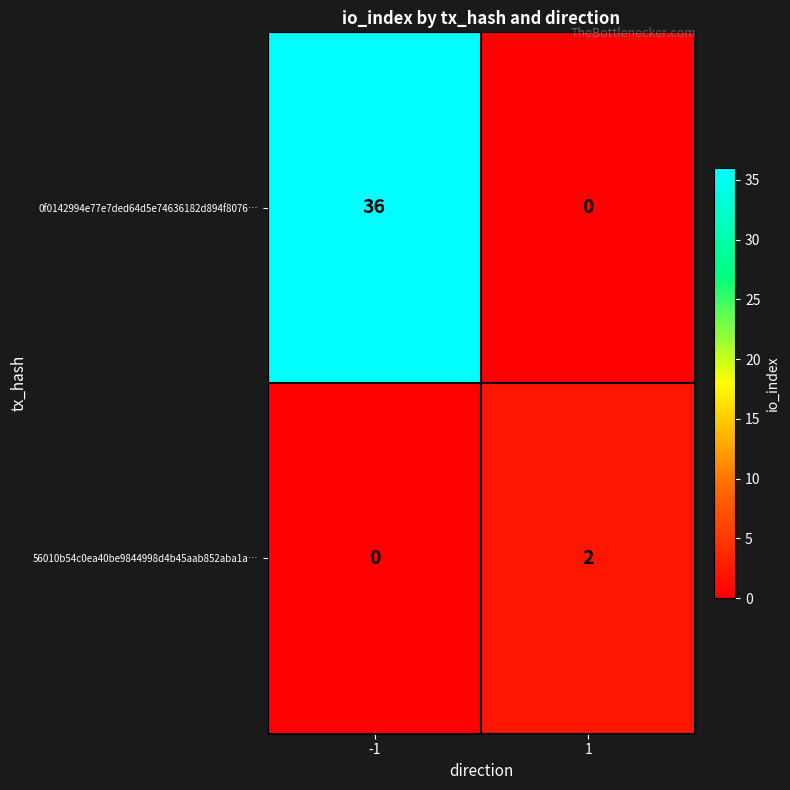

What is the greatest value displayed?

36